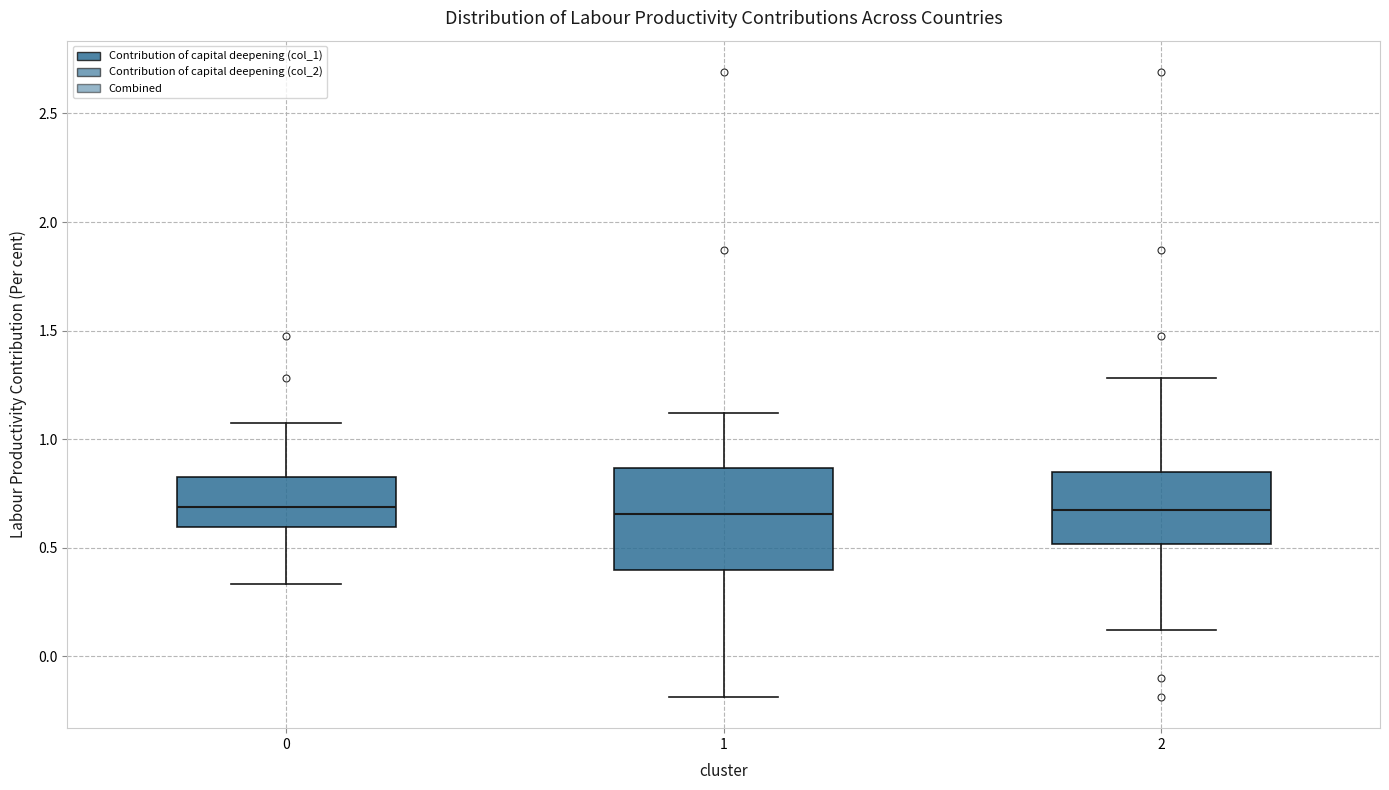

Reading left to right, read every box against the y-axis: the position of its median line, the range the box covers, and the ends of its whiskers. The values are not printed on the chart, so give them approximately, as read against the axis.

0: median 0.70, box 0.60 to 0.85, whiskers 0.35 to 1.10
1: median 0.65, box 0.40 to 0.85, whiskers -0.20 to 1.10
2: median 0.65, box 0.50 to 0.85, whiskers 0.10 to 1.30